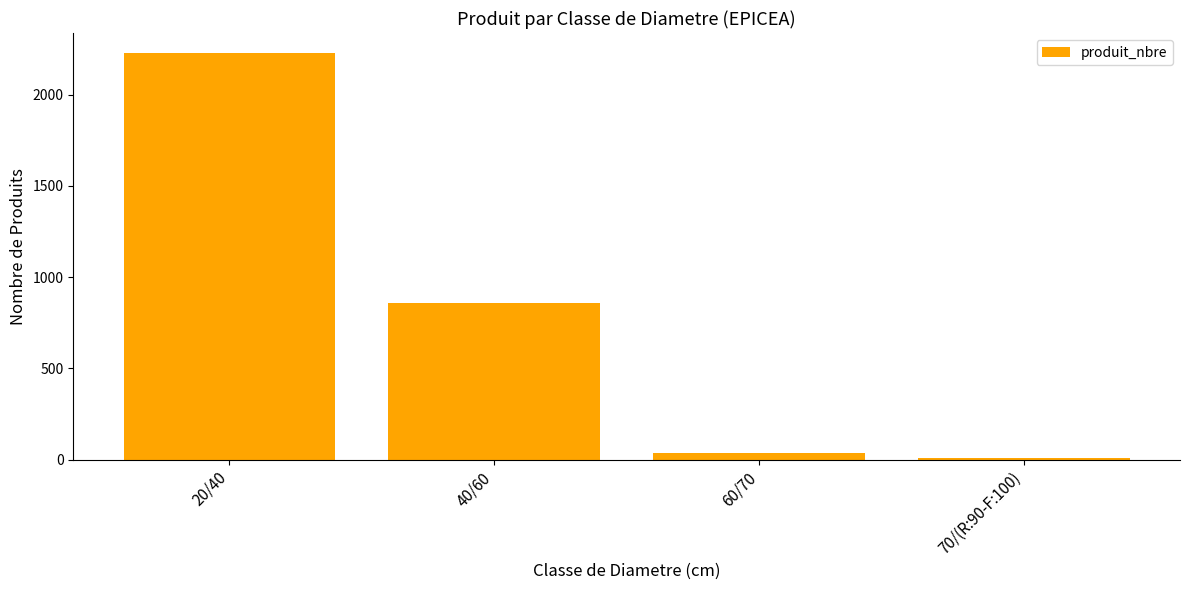

Reading right to left, transcribe all the data shown in this chart.

70/(R:90-F:100)=8	60/70=37	40/60=858	20/40=2227